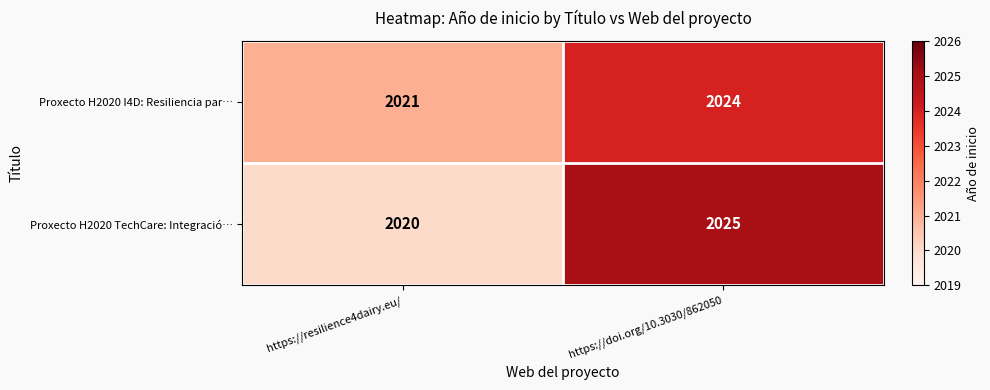

At https://resilience4dairy.eu/, list the series in order from largest to smallest.

Proxecto H2020 I4D: Resiliencia par…, Proxecto H2020 TechCare: Integració…